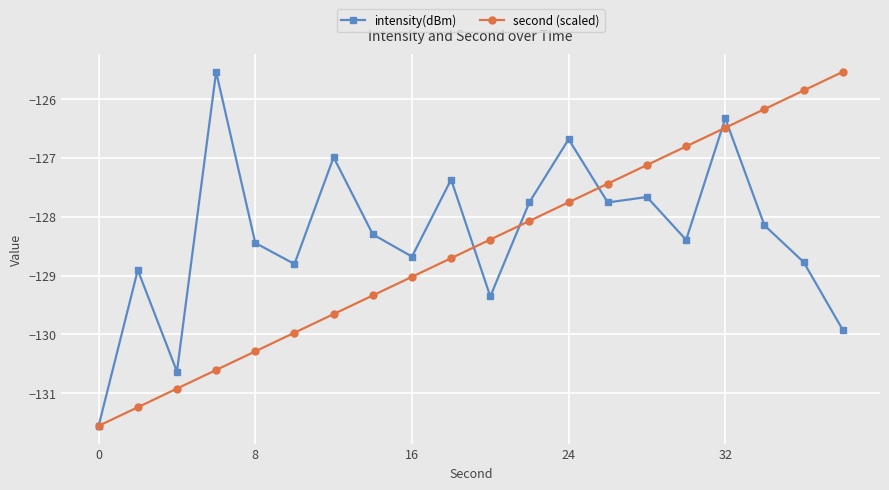

List the series in order of their overall mean, lowest first.

second (scaled), intensity(dBm)